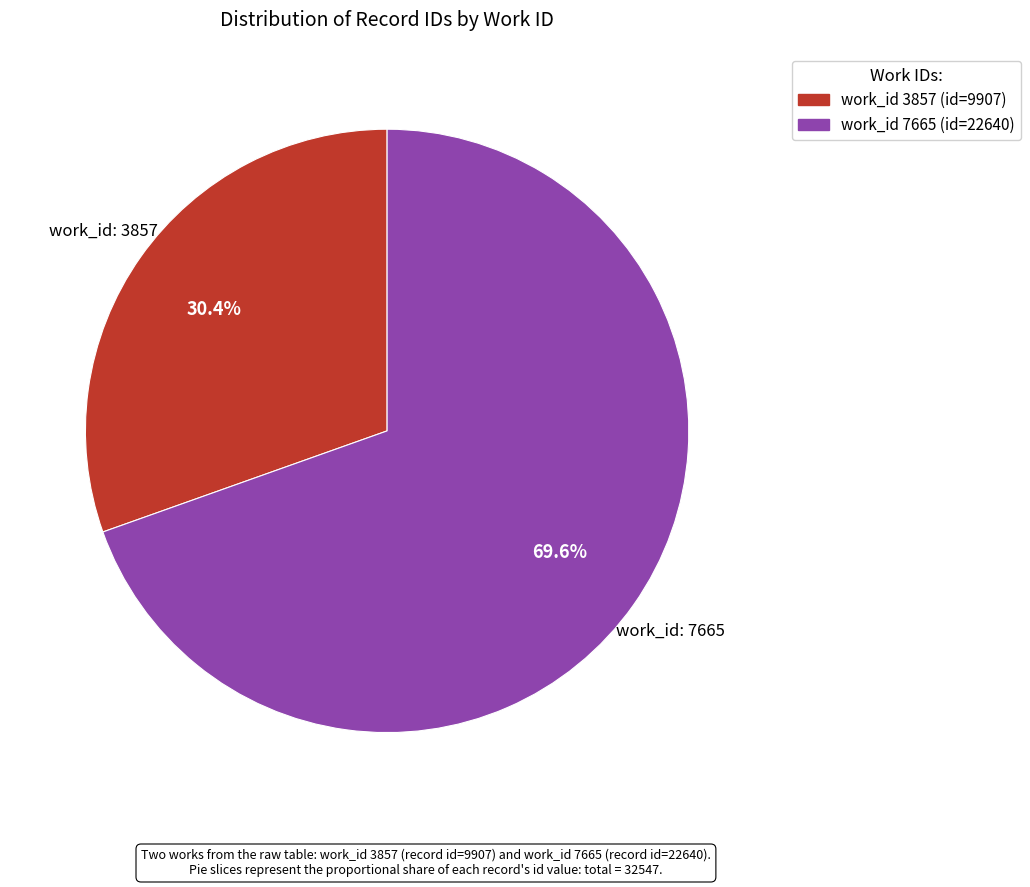

Is there a majority slice in this chart?

Yes